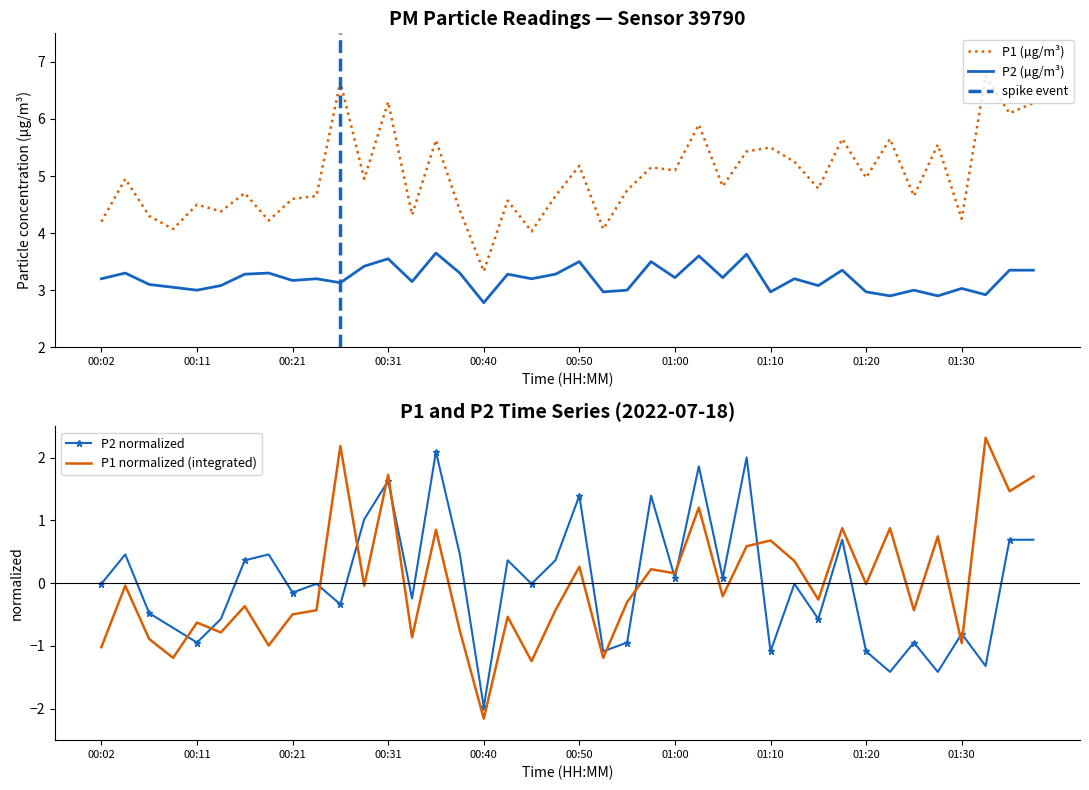

Which series has the widest spread of values?

P1